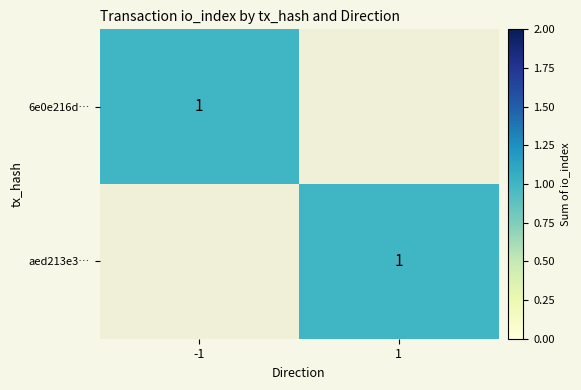

Rank the series by their average value, from lowest to highest.

6e0e216d7ff98f433e6042045ae39bb121ca1c3, aed213e32e5824bae4a683817a82845cb77488c